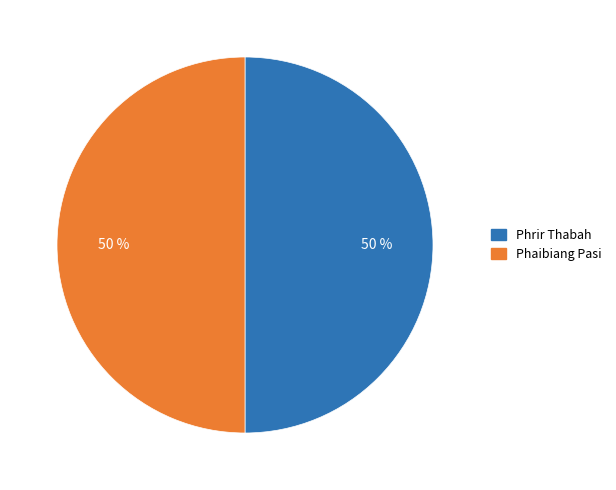

To the nearest percent, what is the combined percentage of Phaibiang Pasi and Phrir Thabah?

100%